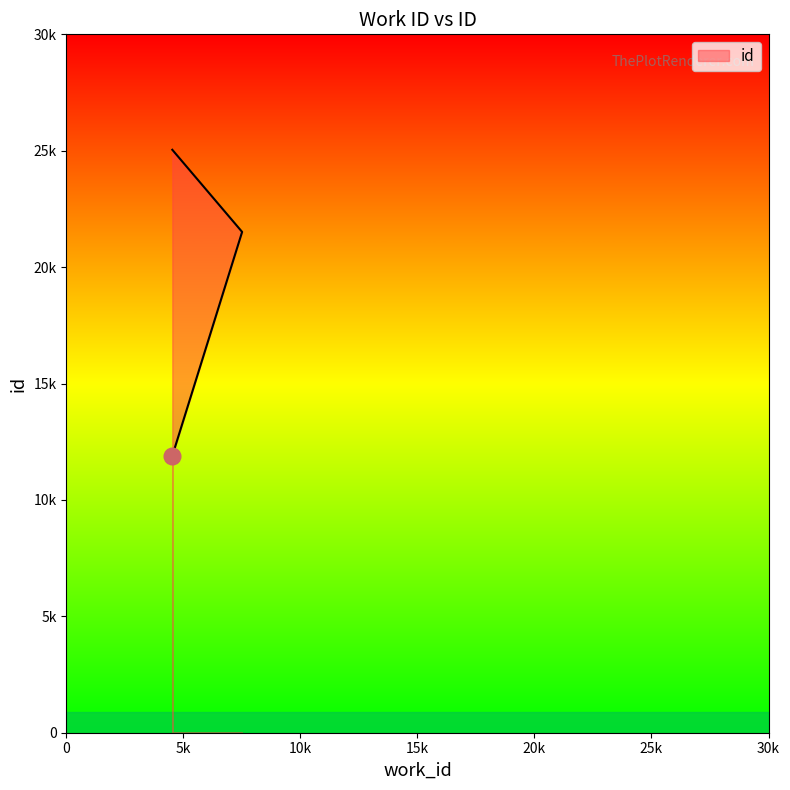

The value at 7508 is 21513. True or false?

True